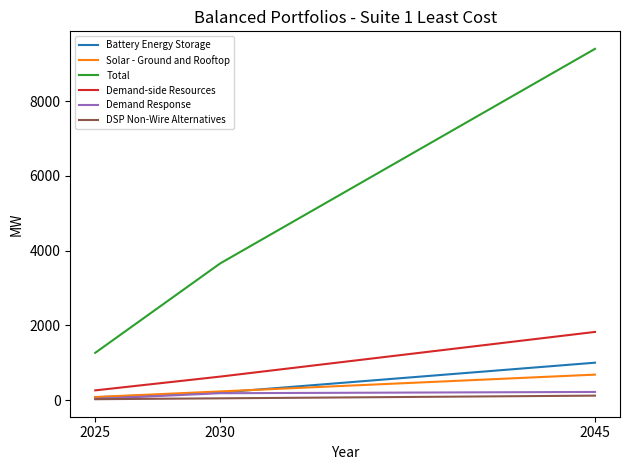

The value of DSP Non-Wire Alternatives at 2045 is 117.8. True or false?

True